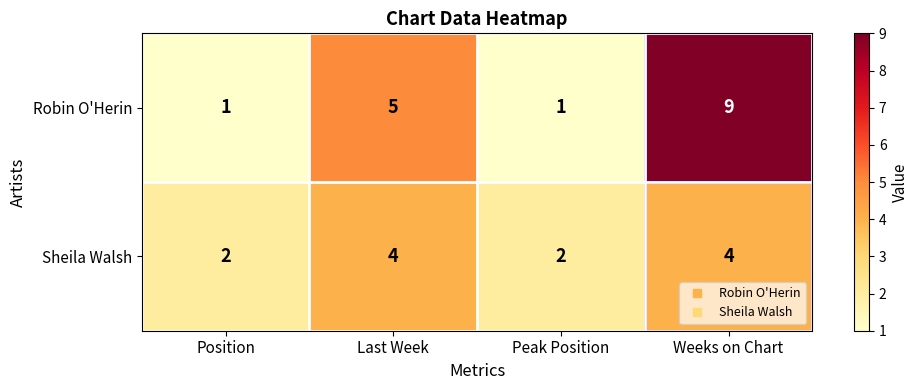

What is the maximum value shown in the chart?

9